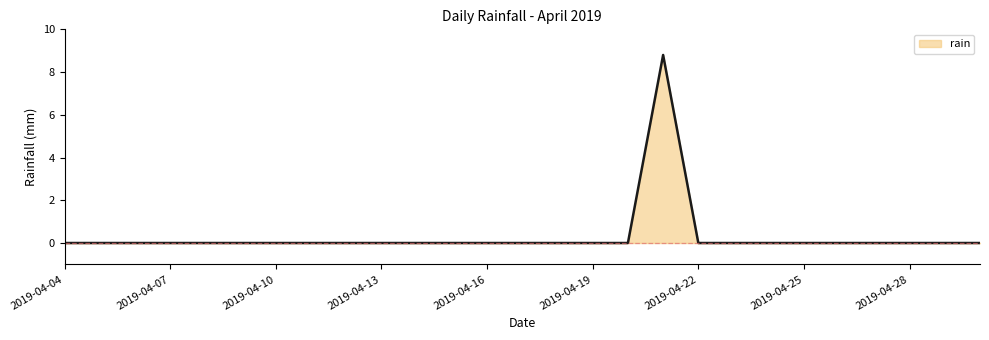

What is the maximum value shown in the chart?

8.8